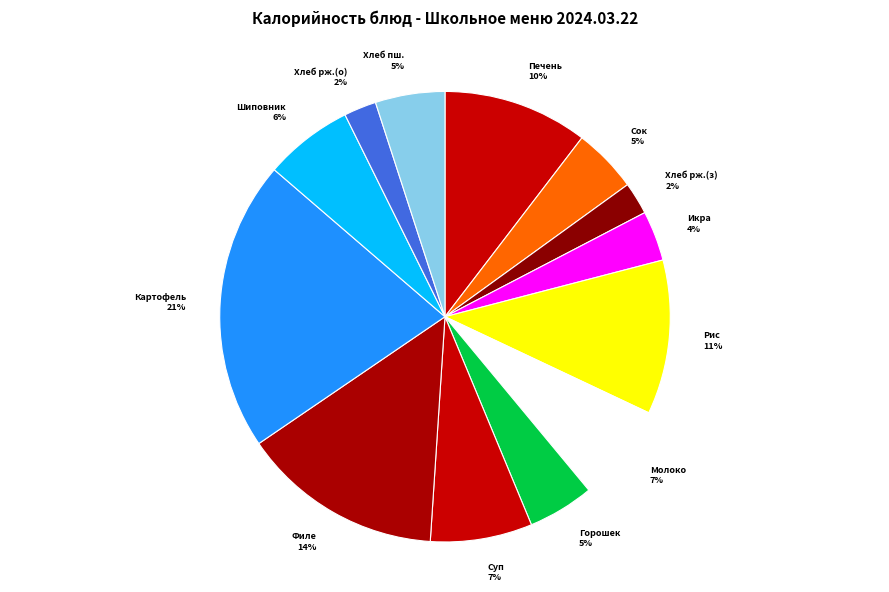

How many segments does this pie chart have?

13